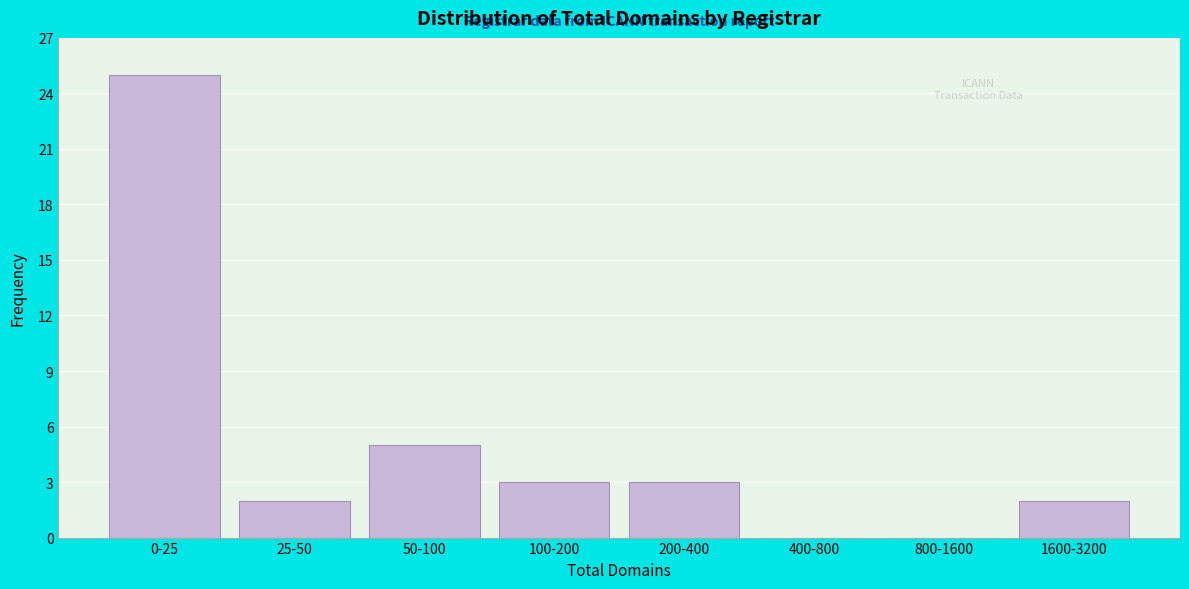

Reading left to right, list all the values displayed in this chart.

0-25=25	25-50=2	50-100=5	100-200=3	200-400=3	400-800=0	800-1600=0	1600-3200=2